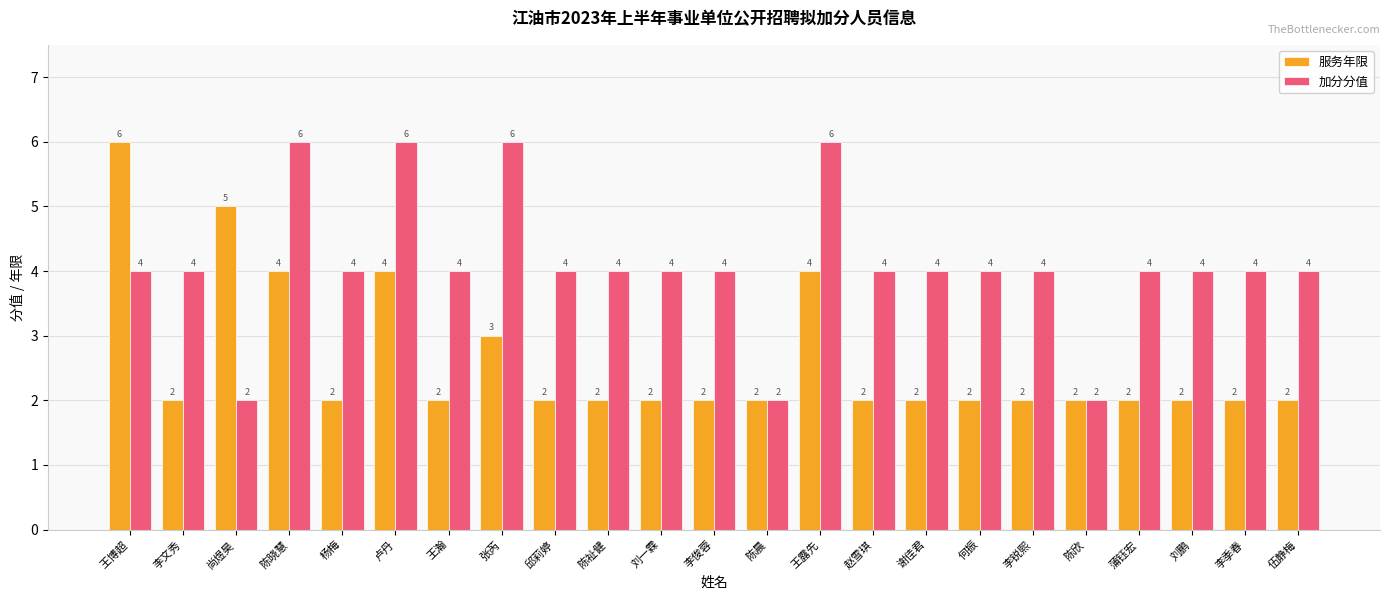

How many groups of bars are there?

23